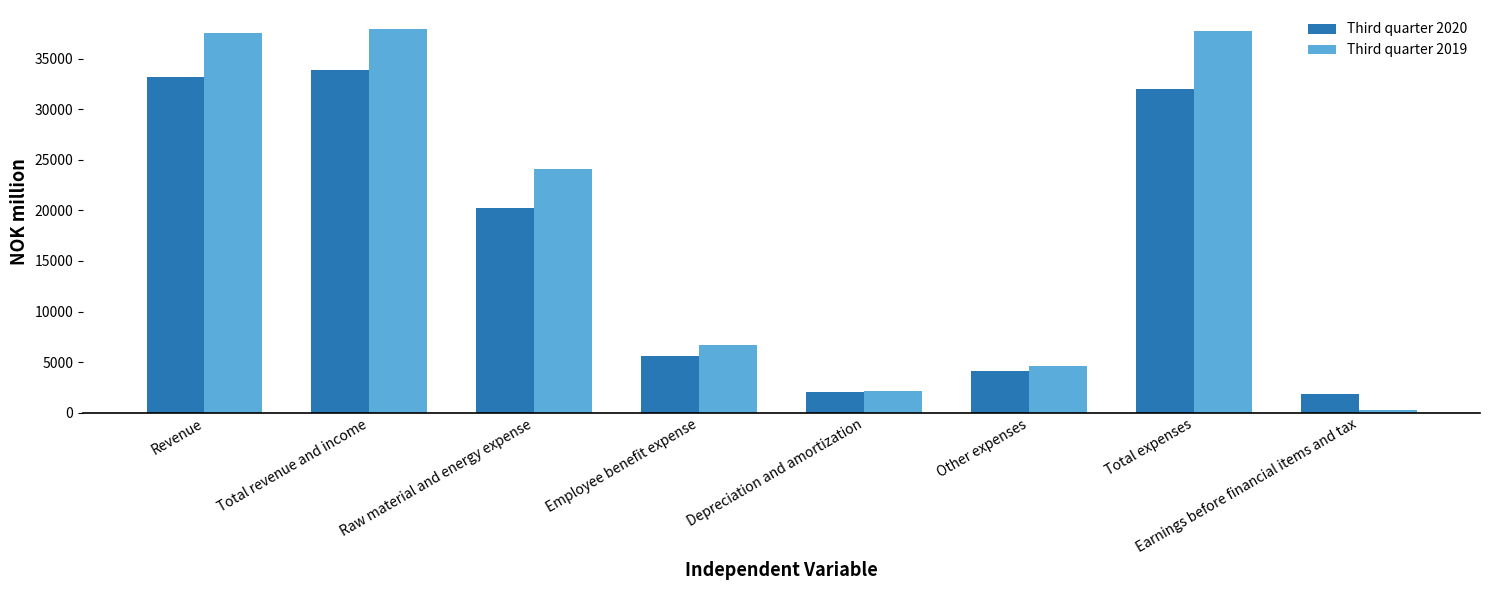

What is the difference between the Third quarter 2020 values at Revenue and Total expenses?

1136.8